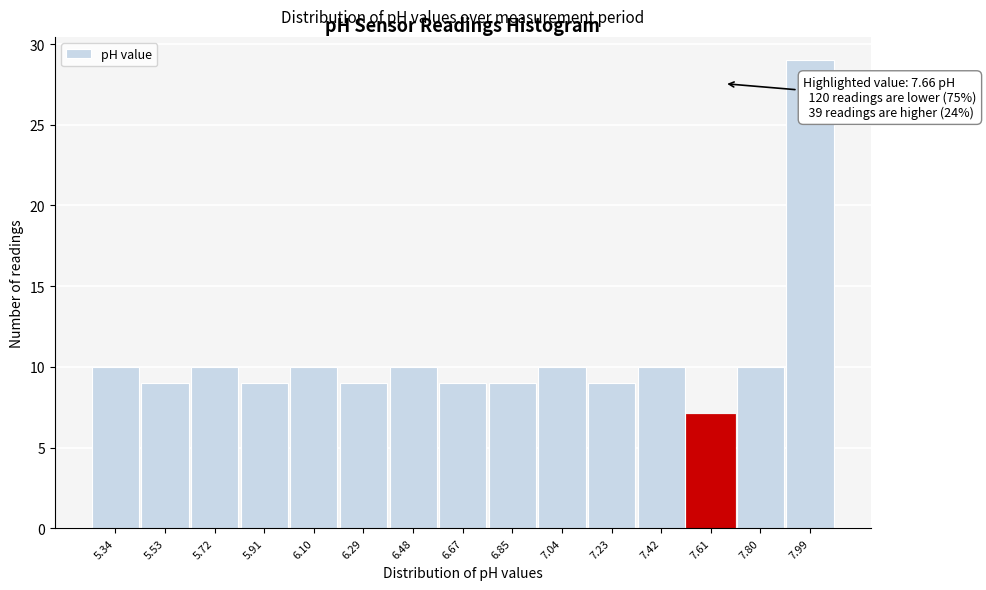

Over which range of the x-axis is the bar tallest?

7.90 to 8.08